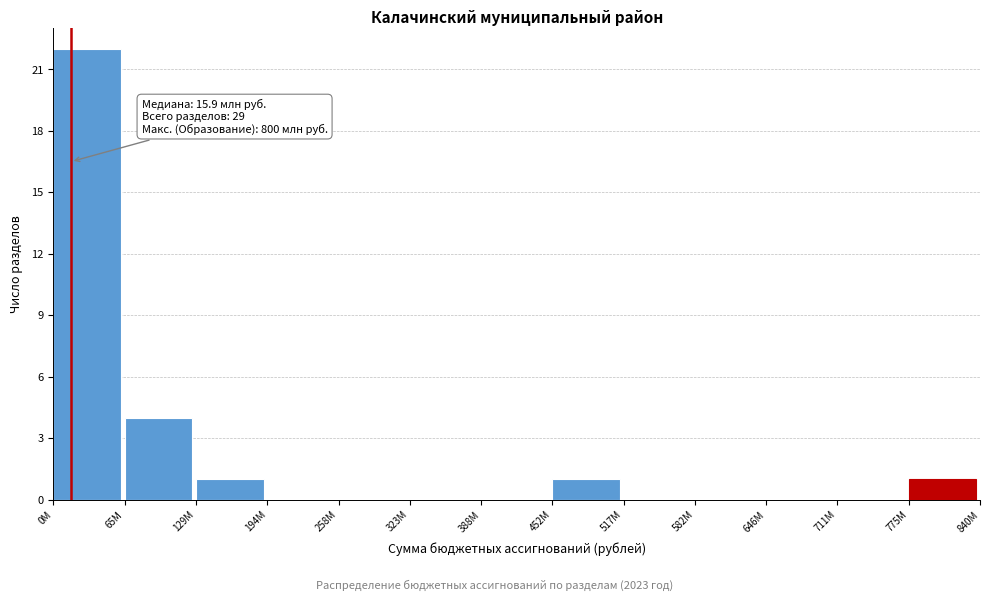

Reading left to right, transcribe all the data shown in this chart.

0M=22	65M=4	129M=1	194M=0	258M=0	323M=0	388M=0	452M=1	517M=0	582M=0	646M=0	711M=0	775M=1